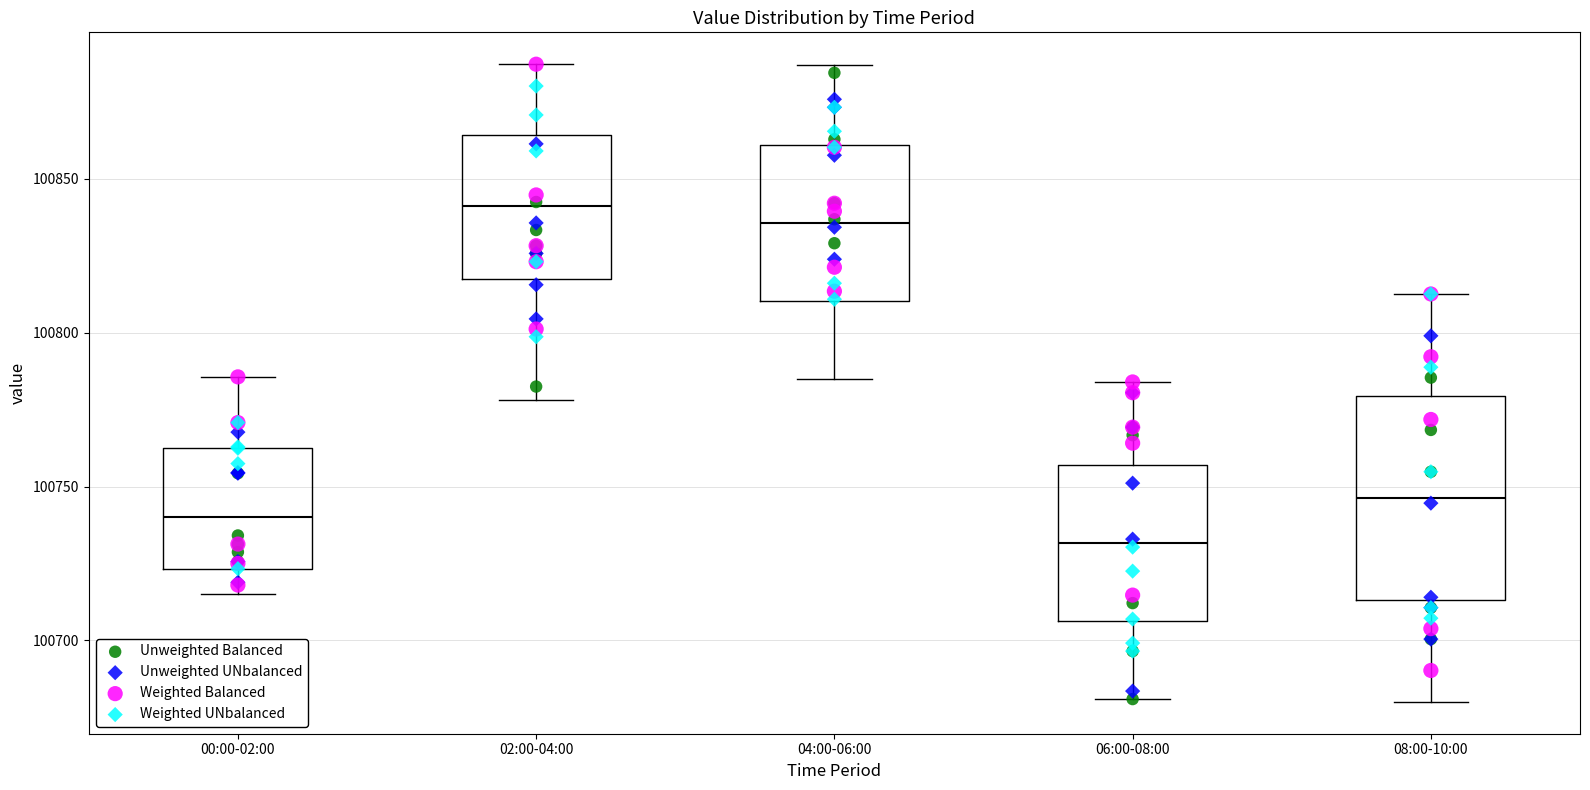

Reading left to right, read every box against the y-axis: the position of its median line, the range the box covers, and the ends of its whiskers. The values are not printed on the chart, so give them approximately, as read against the axis.

00:00-02:00: median 100740, box 100725 to 100765, whiskers 100715 to 100785
02:00-04:00: median 100840, box 100820 to 100865, whiskers 100780 to 100885
04:00-06:00: median 100835, box 100810 to 100860, whiskers 100785 to 100885
06:00-08:00: median 100730, box 100705 to 100755, whiskers 100680 to 100785
08:00-10:00: median 100745, box 100715 to 100780, whiskers 100680 to 100815